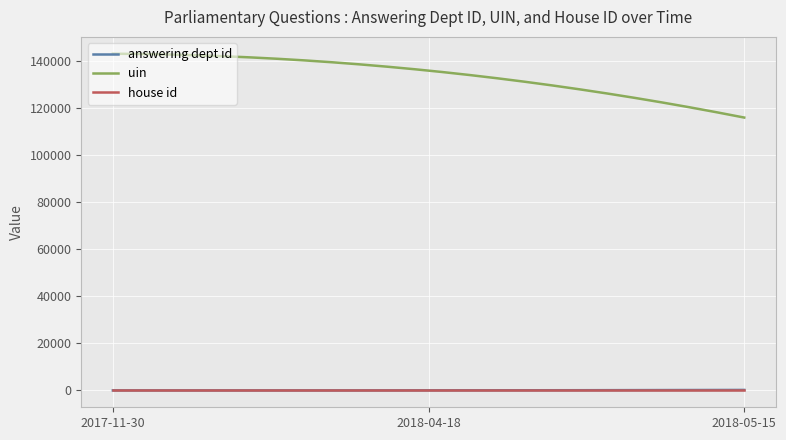

True or false: house id and uin cross at least once.

False